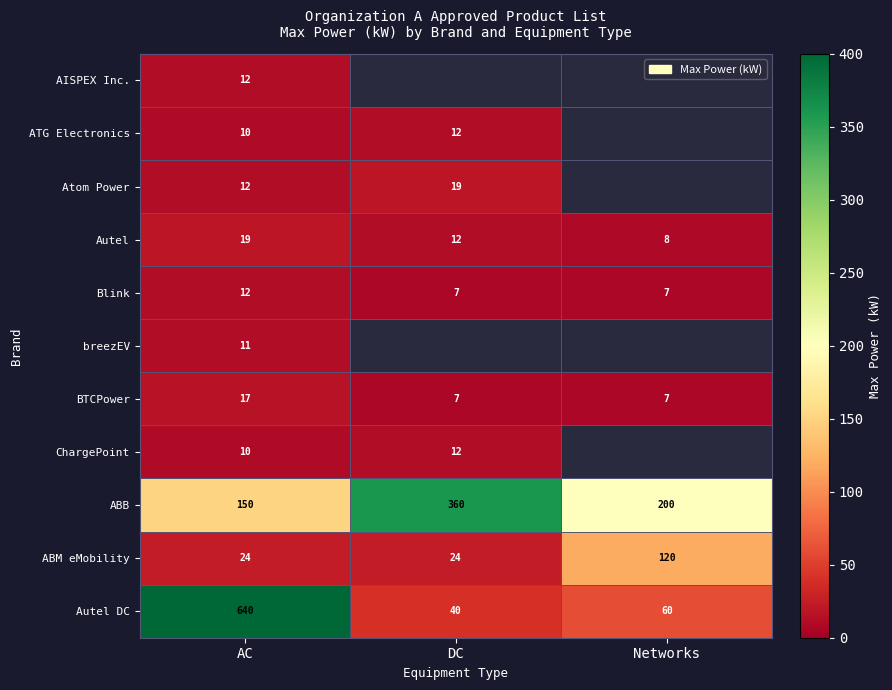

At which label does Blink reach its peak?

AC